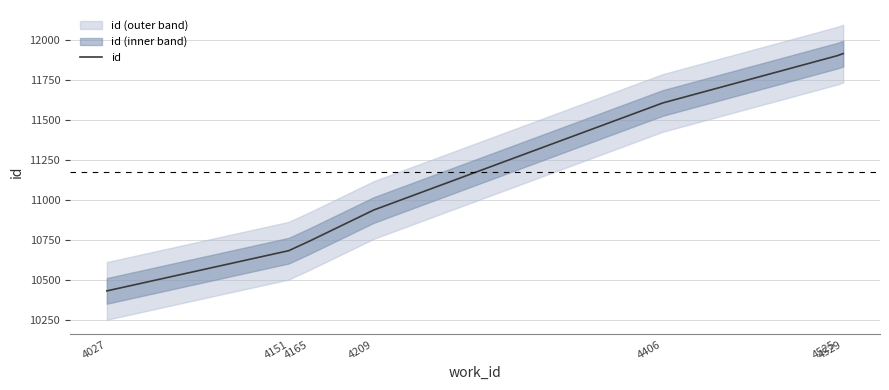

Rank the categories by value from highest to lowest.

4529, 4525, 4406, 4209, 4165, 4151, 4027